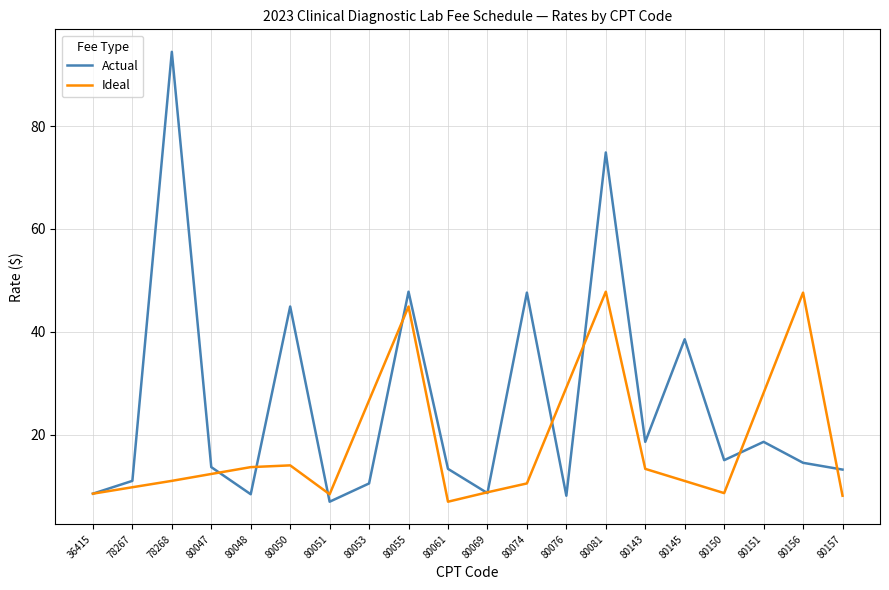

At 80053, list the series in order from smallest to largest.

Actual, Ideal